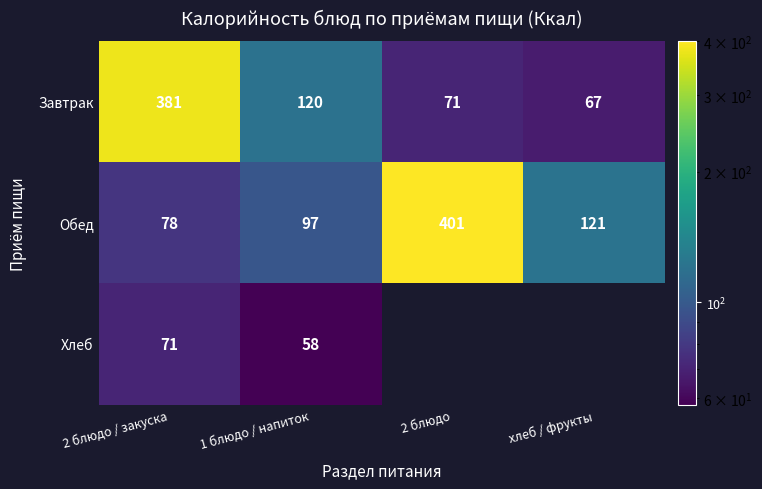

Rank the series at 2 блюдо / закуска from lowest to highest value.

Хлеб, Обед, Завтрак